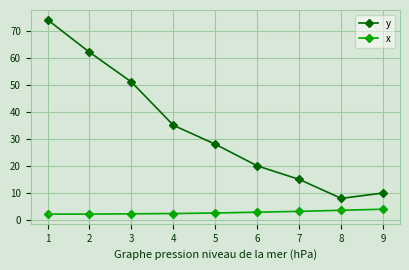

List the series in order of their peak value, lowest first.

x, y